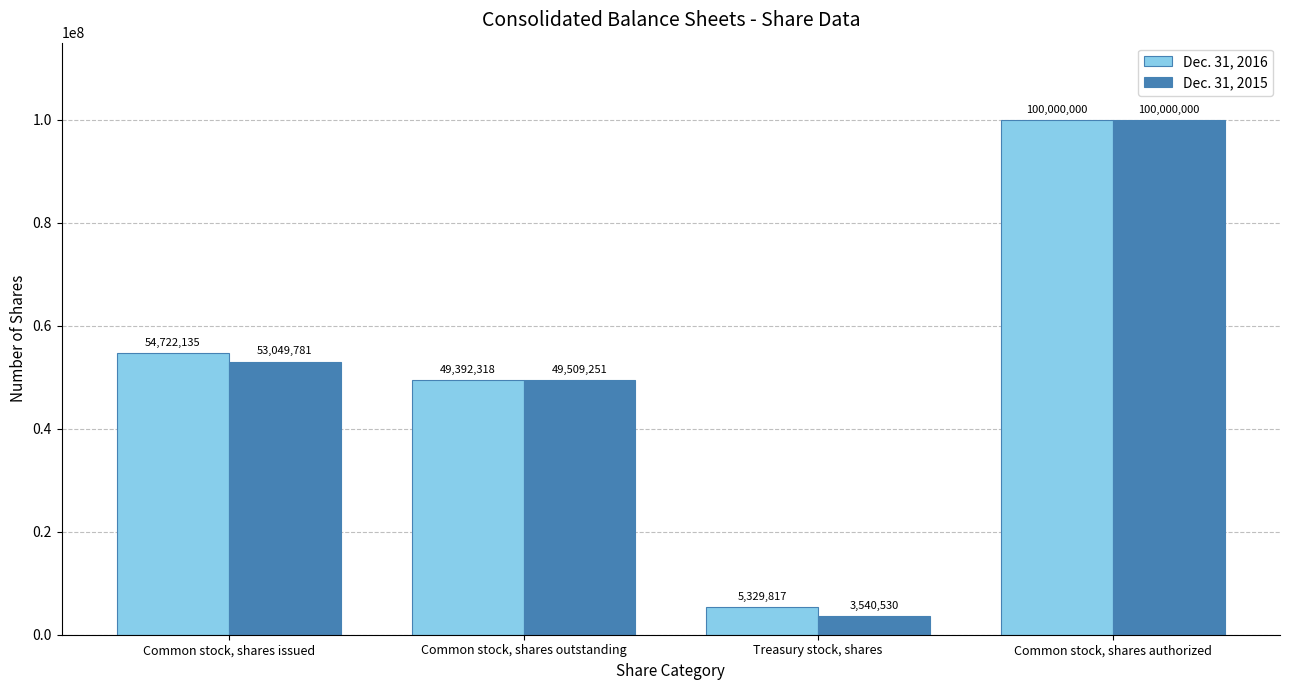

List the series in order of their overall mean, highest first.

Dec. 31, 2016, Dec. 31, 2015